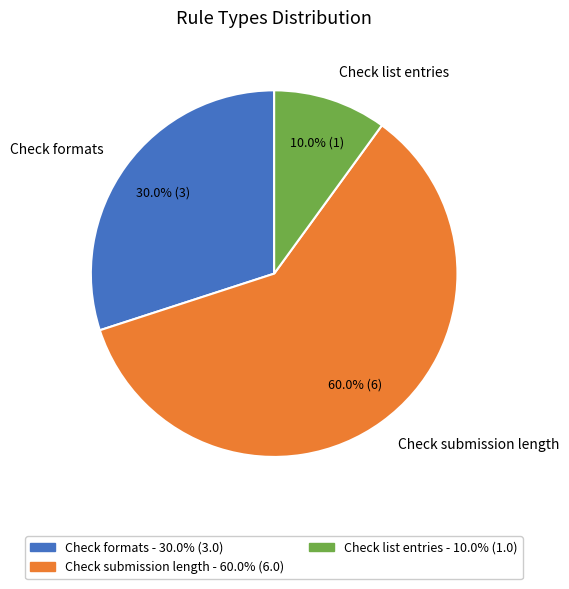

To the nearest percent, what portion does Check formats represent?

30%